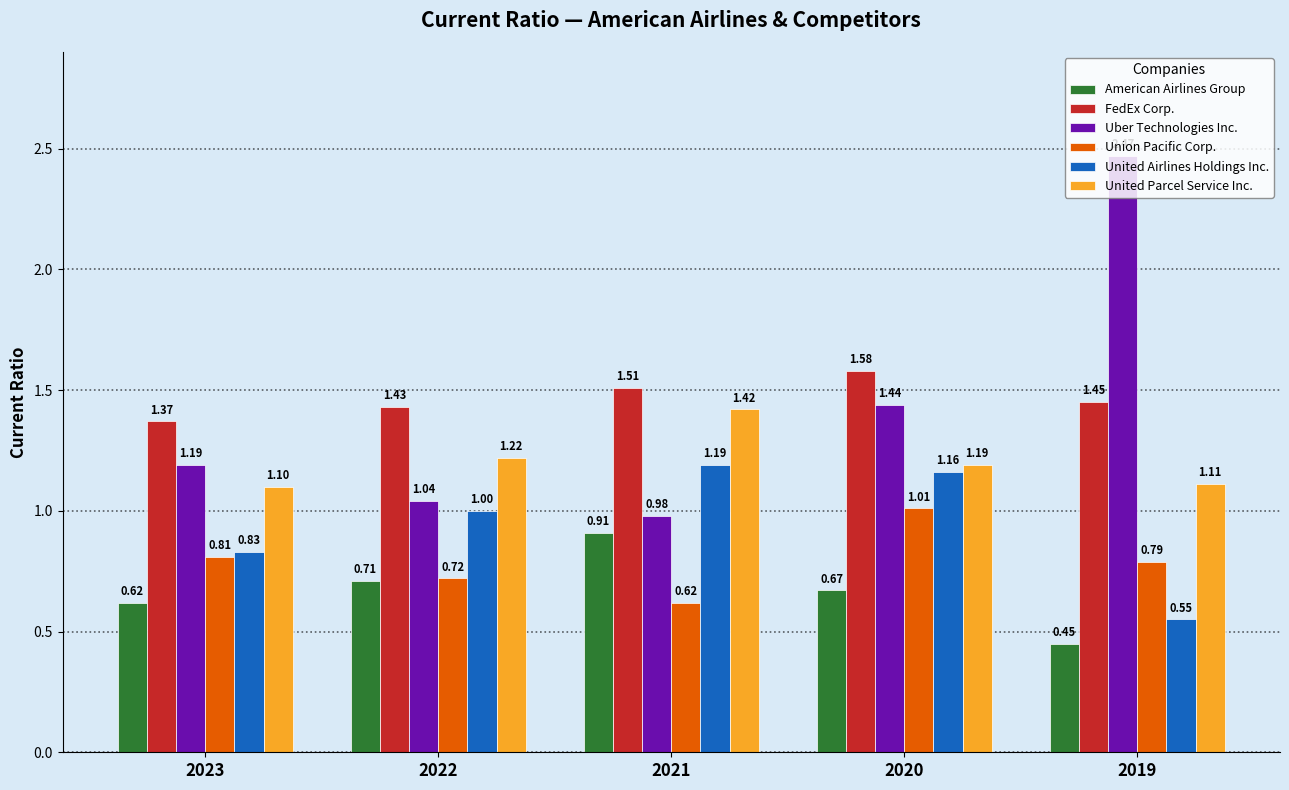

Rank the categories by United Airlines Holdings Inc. value from lowest to highest.

2019, 2023, 2022, 2020, 2021